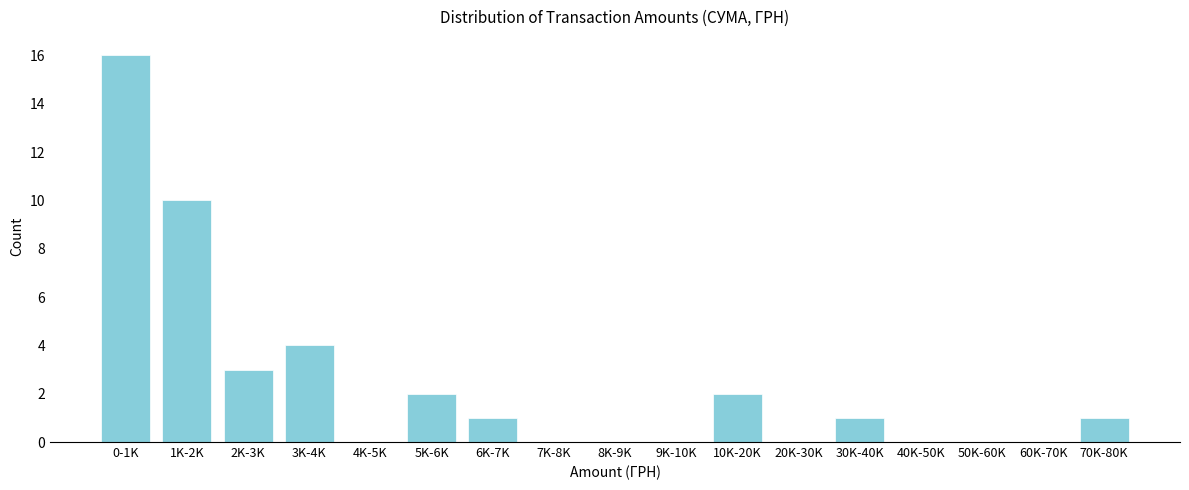

Reading left to right, extract all data points from this chart.

0-1K=16	1K-2K=10	2K-3K=3	3K-4K=4	4K-5K=0	5K-6K=2	6K-7K=1	7K-8K=0	8K-9K=0	9K-10K=0	10K-20K=2	20K-30K=0	30K-40K=1	40K-50K=0	50K-60K=0	60K-70K=0	70K-80K=1